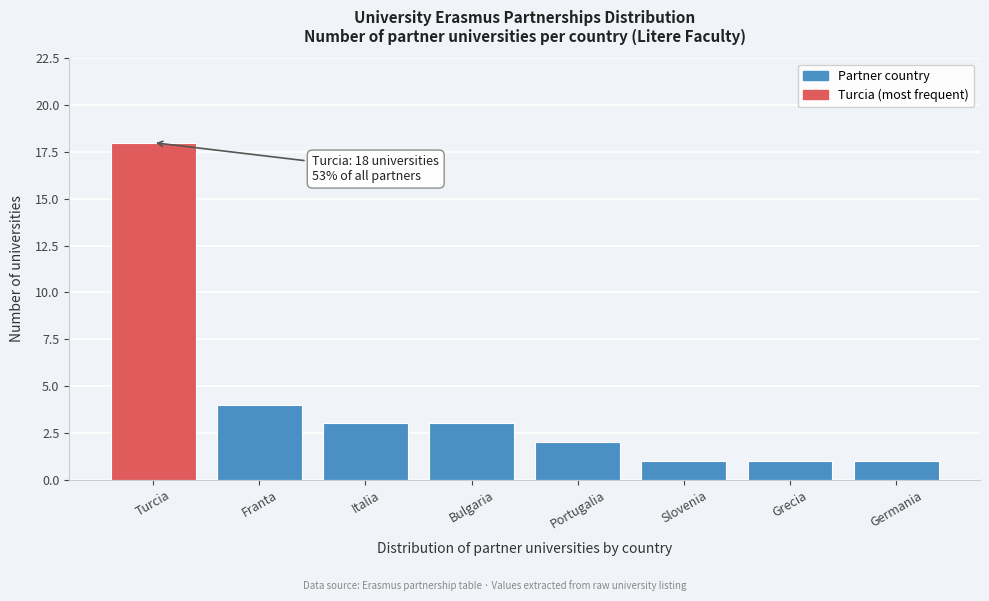

Reading left to right, what are all the values shown in this chart?

Turcia=18	Franta=4	Italia=3	Bulgaria=3	Portugalia=2	Slovenia=1	Grecia=1	Germania=1